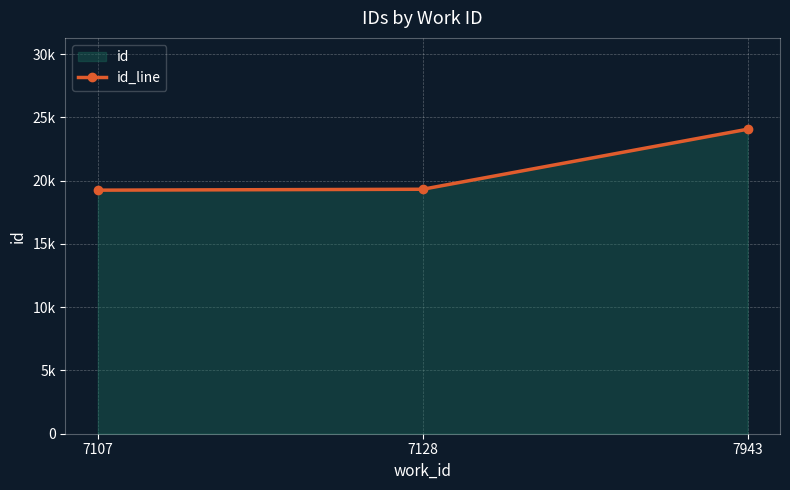

At which label does the data first exceed 19324?

7943